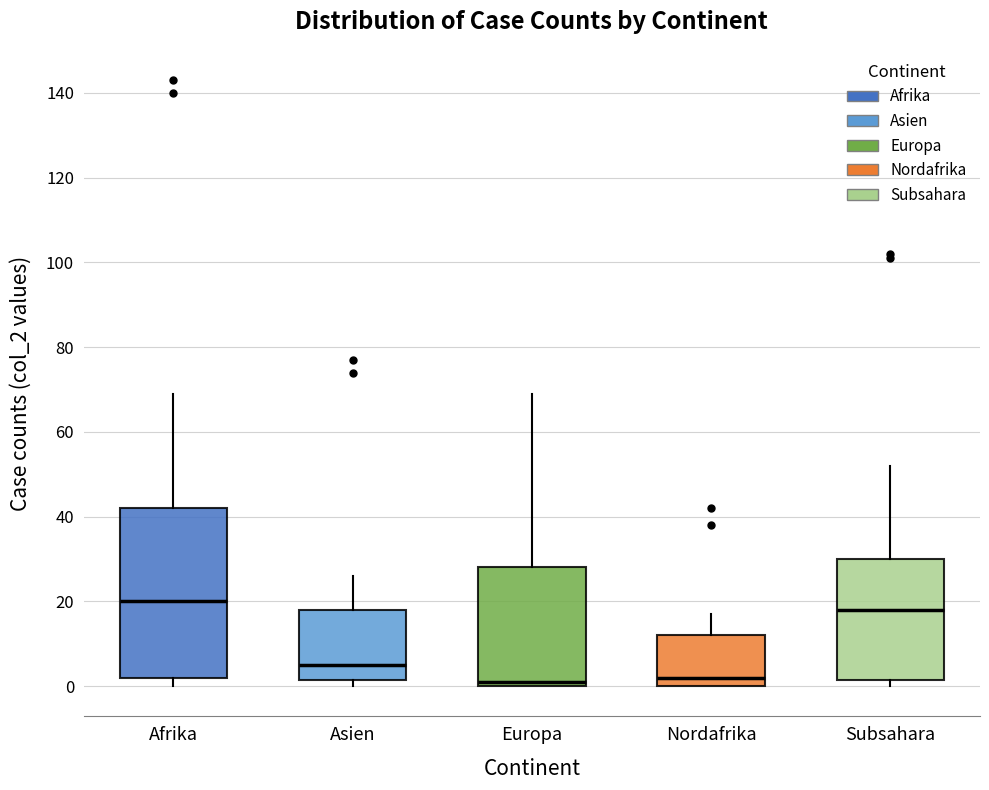

Reading left to right, transcribe this box plot: for each box, give where its median line is, the range the box spans, and where its two whiskers end, as read against the y-axis. The values are not printed on the chart, so give them approximately, as read against the axis.

Afrika: median 20, box 2 to 42, whiskers 0 to 70
Asien: median 6, box 2 to 18, whiskers 0 to 26
Europa: median 2, box 0 to 28, whiskers 0 to 70
Nordafrika: median 2, box 0 to 12, whiskers 0 to 18
Subsahara: median 18, box 2 to 30, whiskers 0 to 52